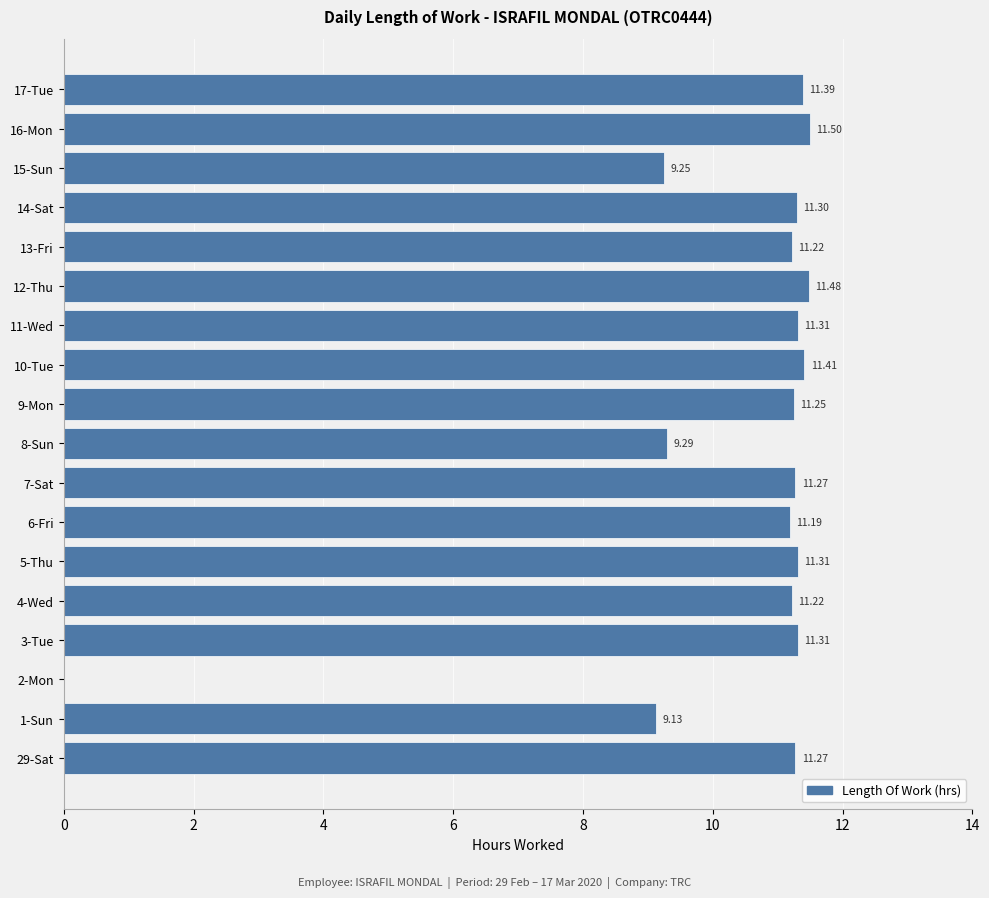

Which label corresponds to the largest value in the chart?

16-Mon